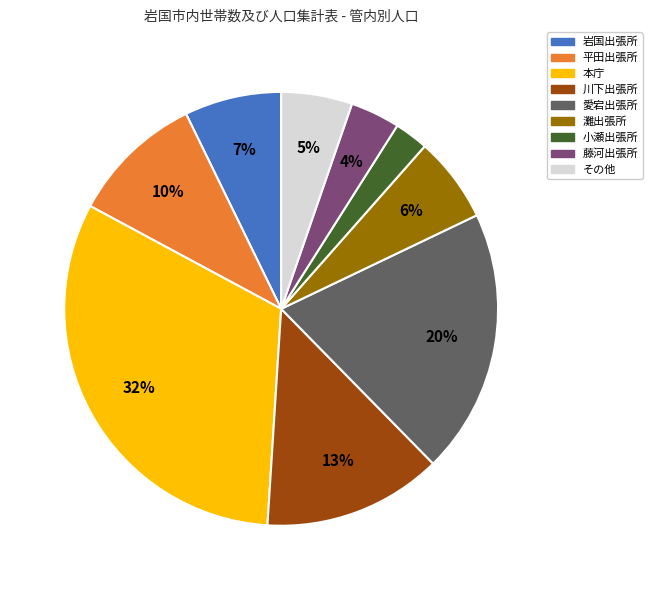

To the nearest percent, what is the average slice percentage?

11%